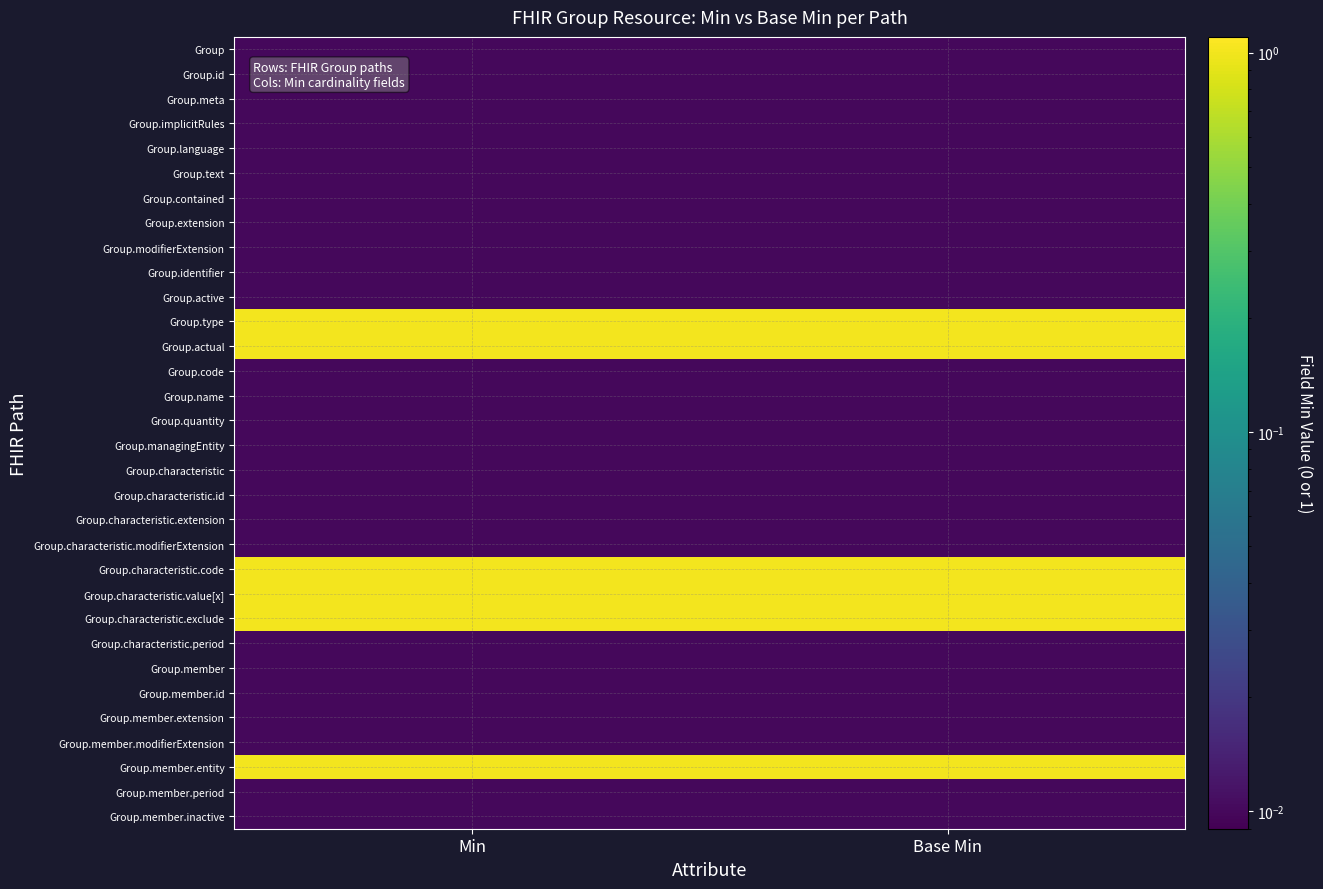

Reading right to left, list all the values displayed in this chart.

Group: Base Min=0.0	Min=0.0
Group.id: Base Min=0.0	Min=0.0
Group.meta: Base Min=0.0	Min=0.0
Group.implicitRules: Base Min=0.0	Min=0.0
Group.language: Base Min=0.0	Min=0.0
Group.text: Base Min=0.0	Min=0.0
Group.contained: Base Min=0.0	Min=0.0
Group.extension: Base Min=0.0	Min=0.0
Group.modifierExtension: Base Min=0.0	Min=0.0
Group.identifier: Base Min=0.0	Min=0.0
Group.active: Base Min=0.0	Min=0.0
Group.type: Base Min=1.0	Min=1.0
Group.actual: Base Min=1.0	Min=1.0
Group.code: Base Min=0.0	Min=0.0
Group.name: Base Min=0.0	Min=0.0
Group.quantity: Base Min=0.0	Min=0.0
Group.managingEntity: Base Min=0.0	Min=0.0
Group.characteristic: Base Min=0.0	Min=0.0
Group.characteristic.id: Base Min=0.0	Min=0.0
Group.characteristic.extension: Base Min=0.0	Min=0.0
Group.characteristic.modifierExtension: Base Min=0.0	Min=0.0
Group.characteristic.code: Base Min=1.0	Min=1.0
Group.characteristic.value[x]: Base Min=1.0	Min=1.0
Group.characteristic.exclude: Base Min=1.0	Min=1.0
Group.characteristic.period: Base Min=0.0	Min=0.0
Group.member: Base Min=0.0	Min=0.0
Group.member.id: Base Min=0.0	Min=0.0
Group.member.extension: Base Min=0.0	Min=0.0
Group.member.modifierExtension: Base Min=0.0	Min=0.0
Group.member.entity: Base Min=1.0	Min=1.0
Group.member.period: Base Min=0.0	Min=0.0
Group.member.inactive: Base Min=0.0	Min=0.0